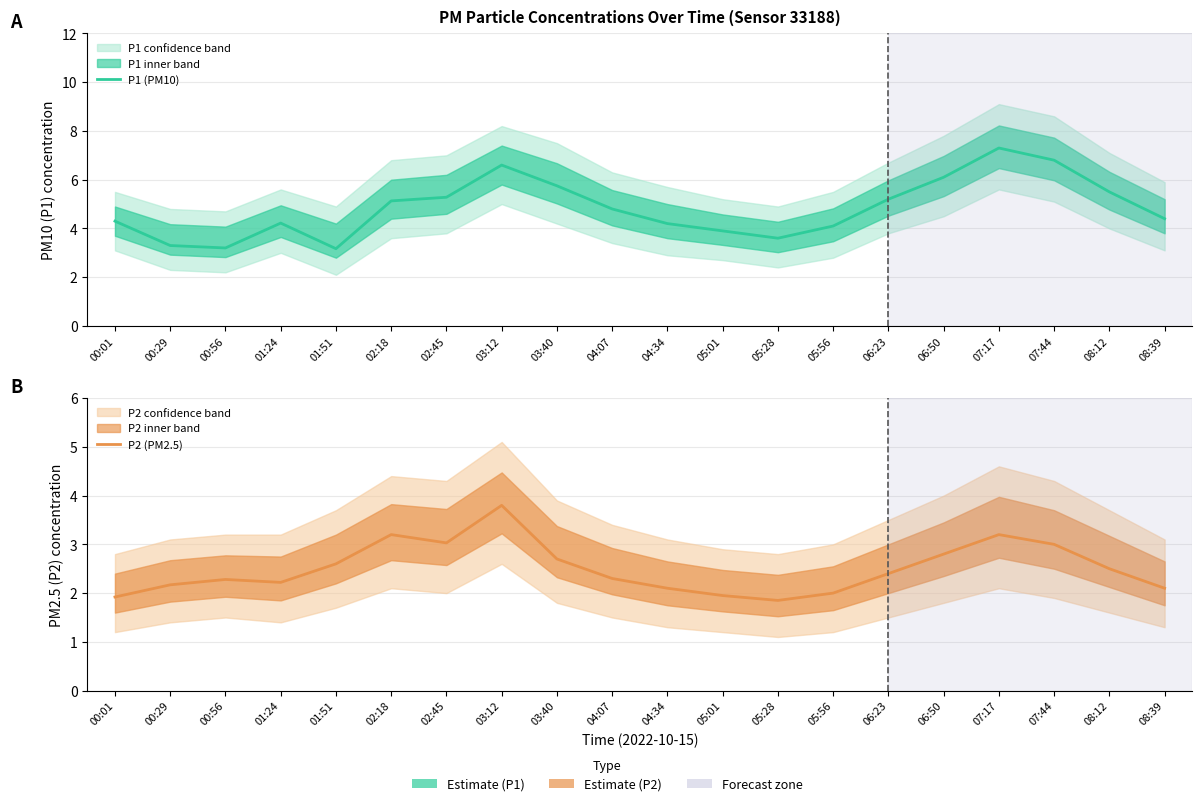

Count the number of data series in this chart.

2